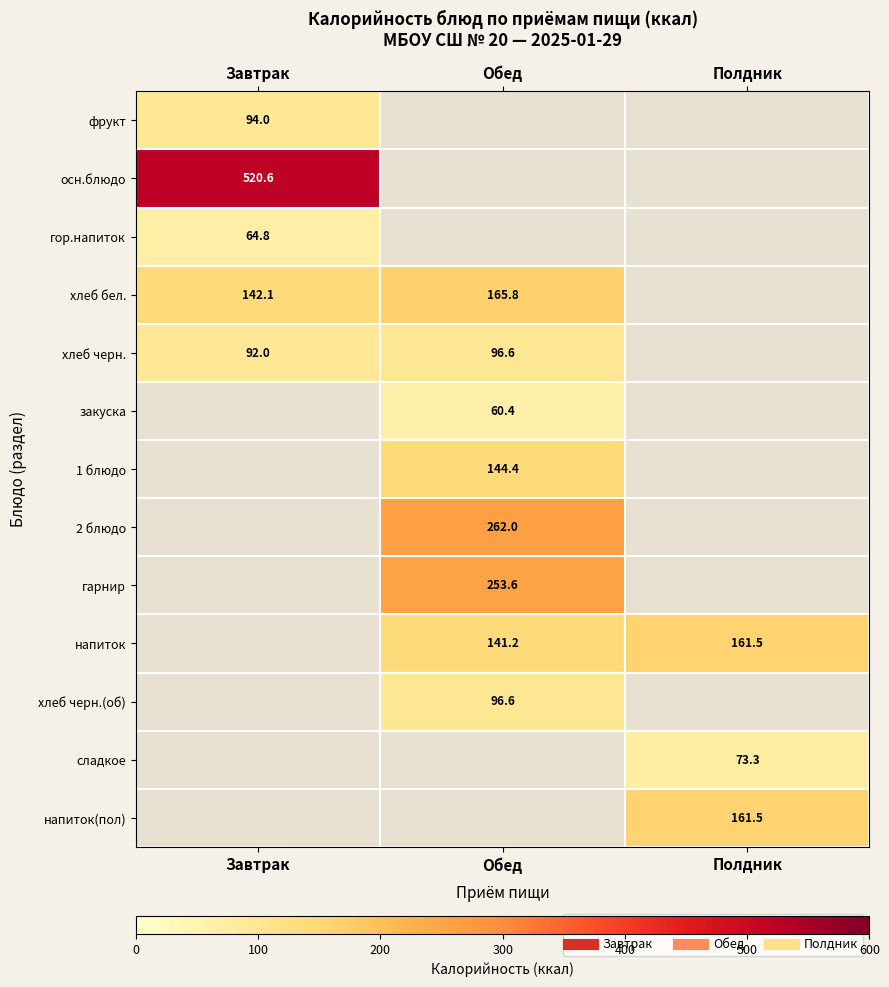

What is the spread (max minus min) of values at Завтрак?

455.8